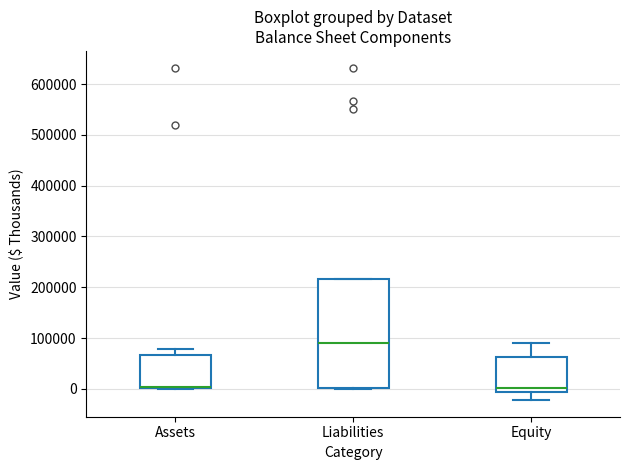

Where does the lower whisker of the box for Equity end on the y-axis? The values are not printed on the chart, so give them approximately, as read against the axis.

-20000